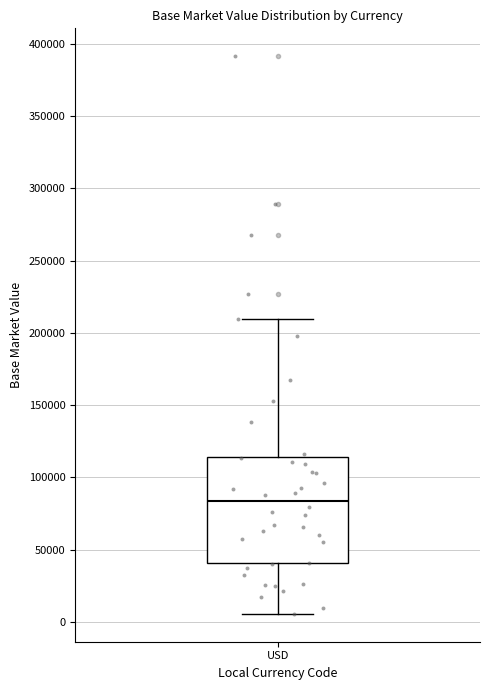

Where does the lower whisker of the box for USD end on the y-axis? The values are not printed on the chart, so give them approximately, as read against the axis.

5000